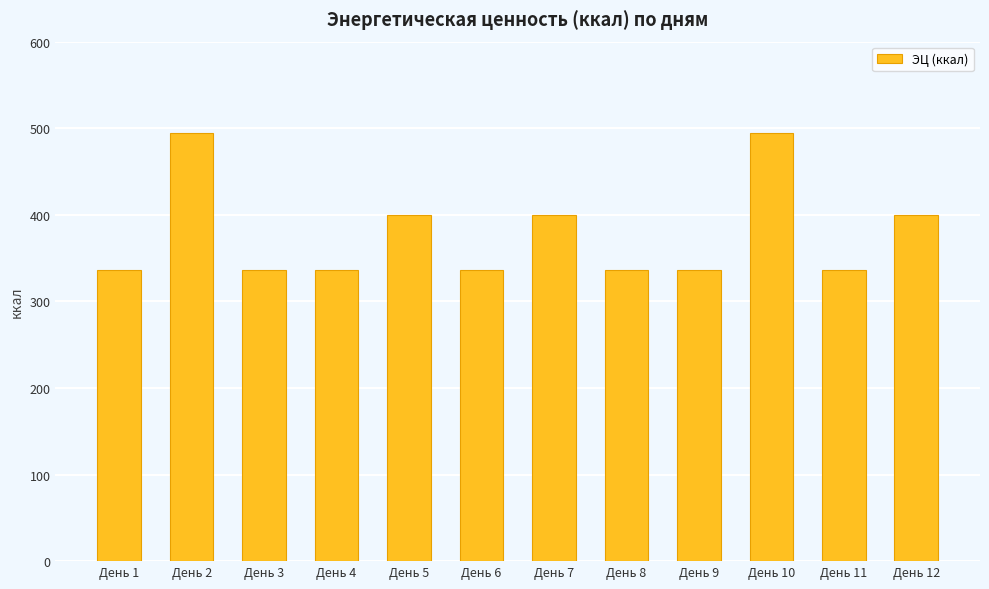

What is the value of the 4th bar from the left?

336.2